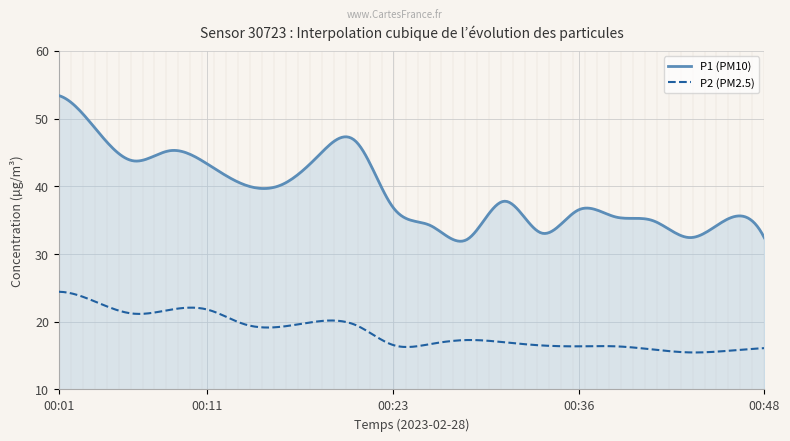

Rank the series by their average value, from highest to lowest.

P1 (PM10), P2 (PM2.5)